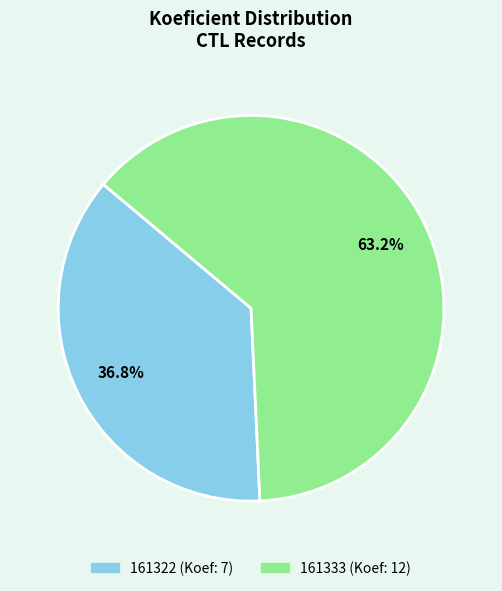

Is there any slice that represents more than half of the pie?

Yes